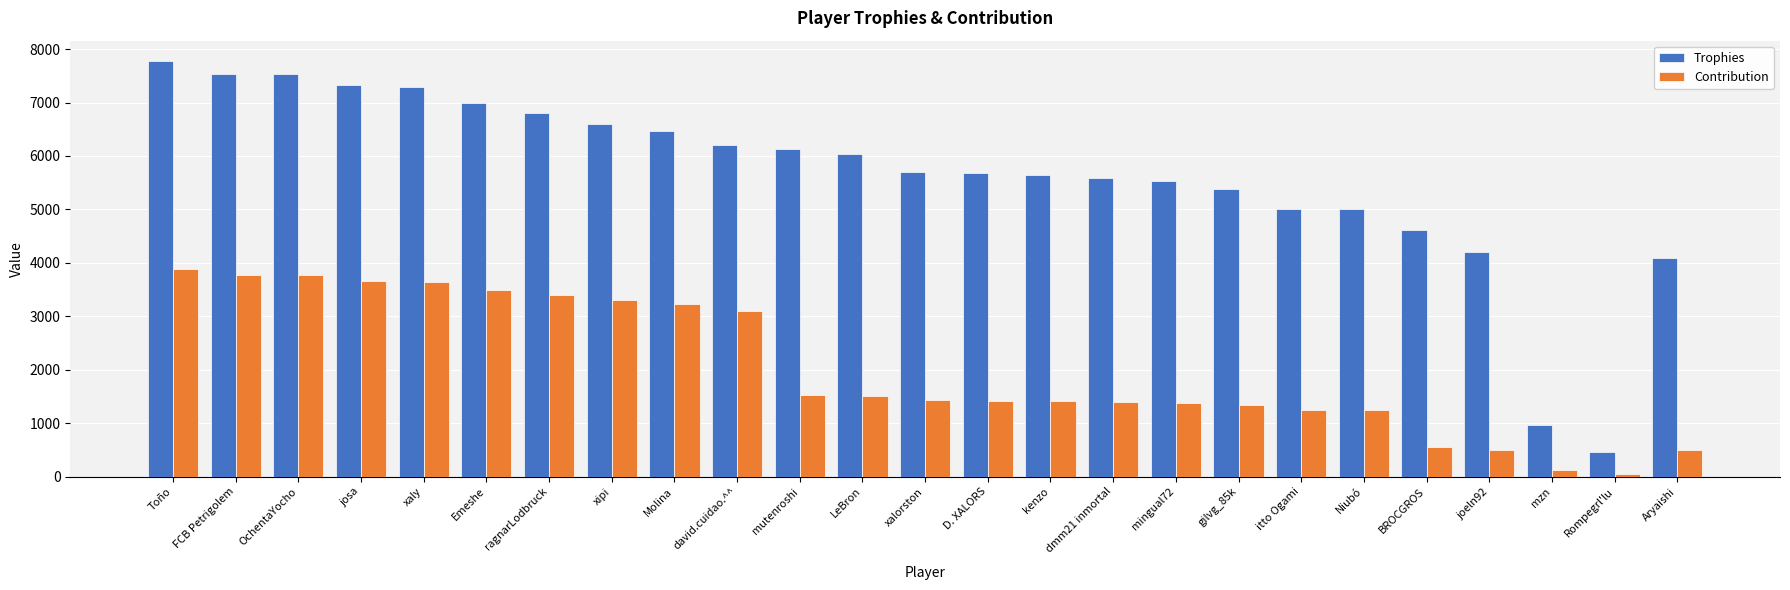

Which series has the largest range (max minus min)?

Trophies